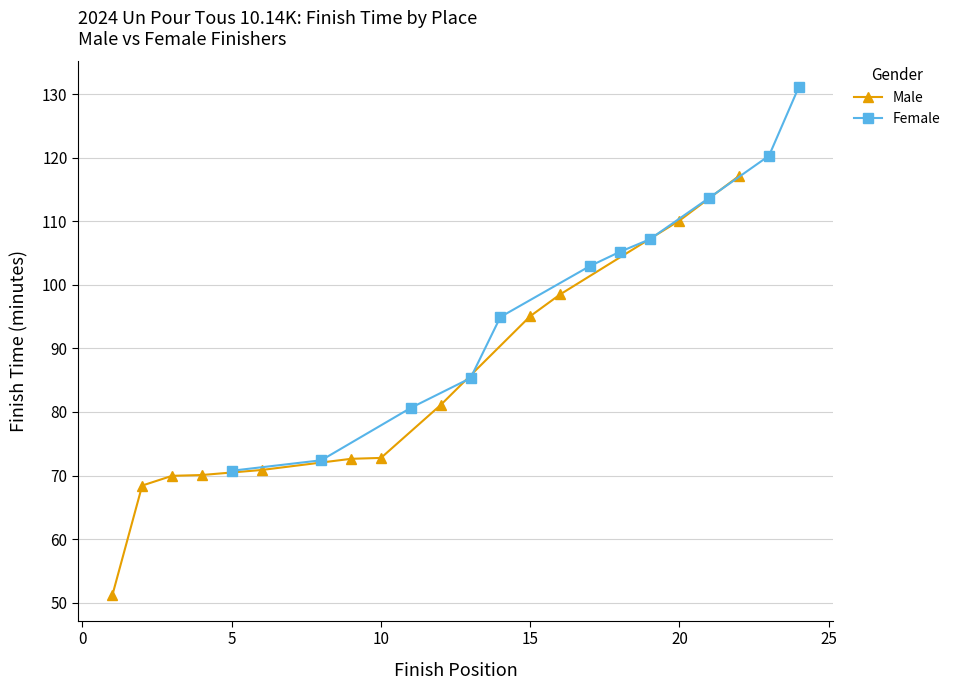

What is the maximum value for Female?

131.2